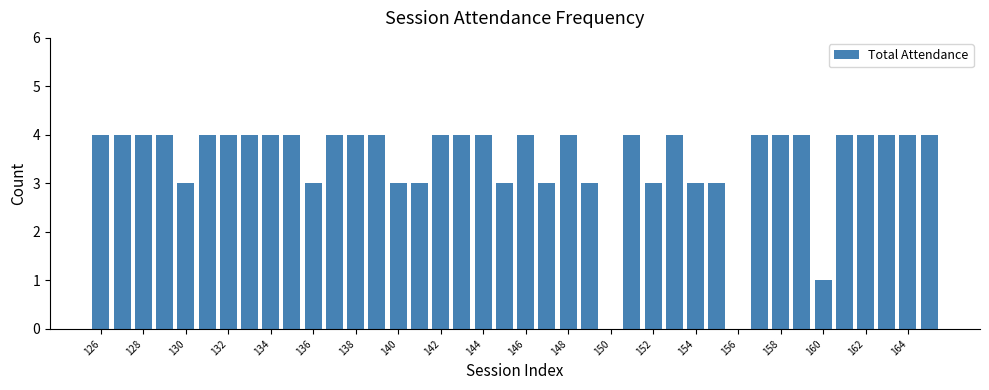

What is the greatest value displayed?

4